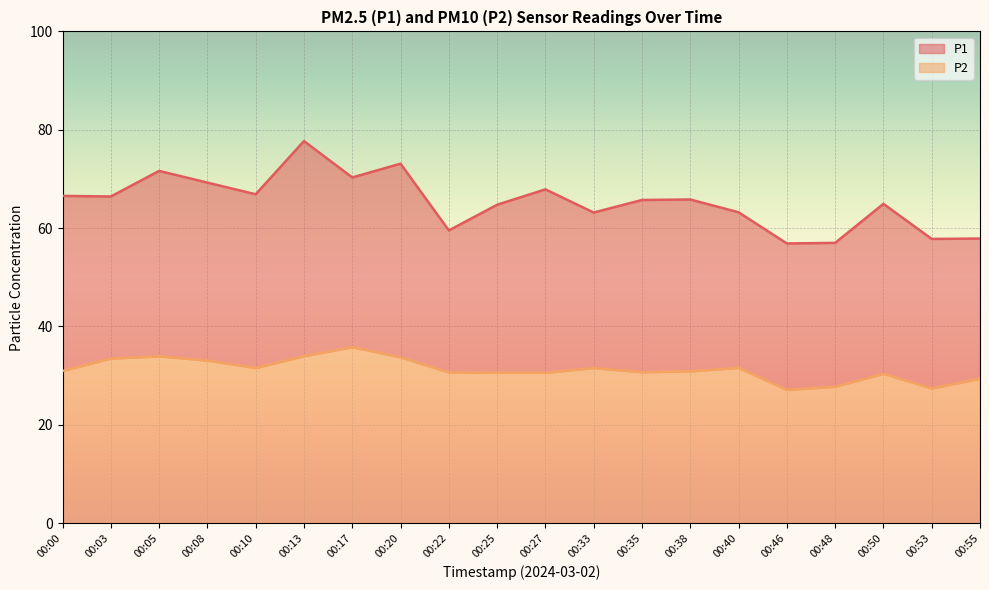

True or false: P2 has a value of 14.2 at 00:48.

False